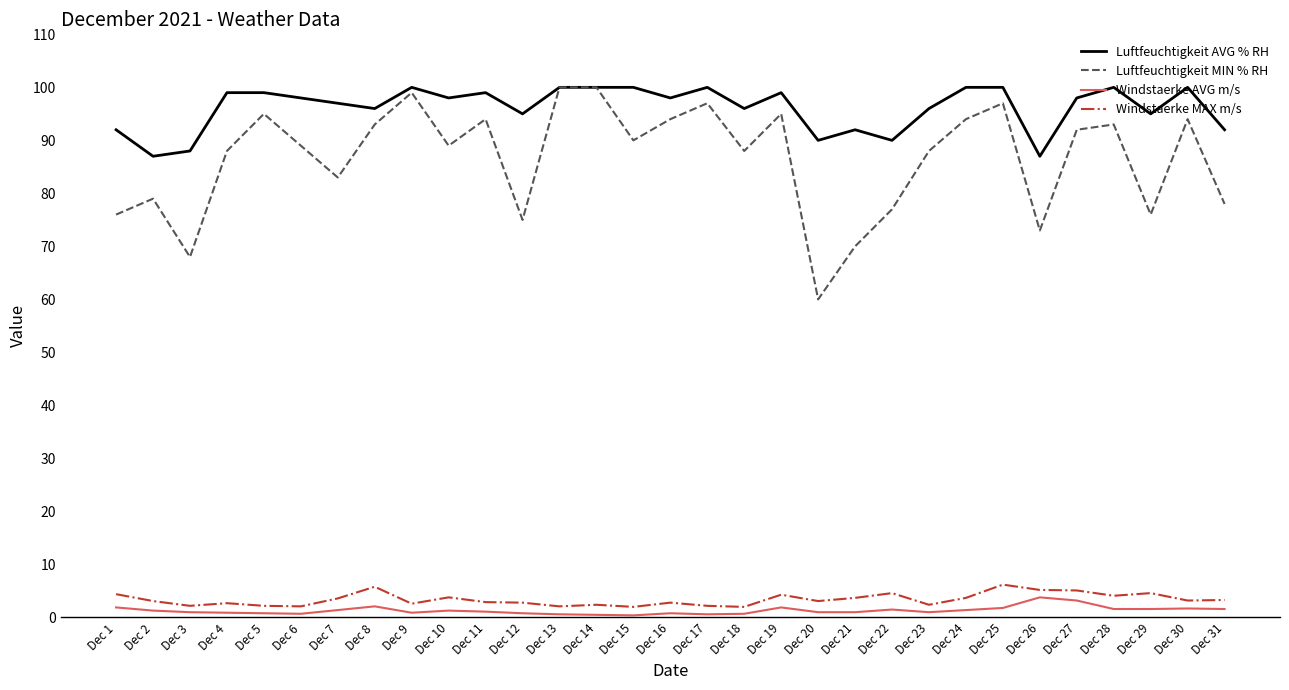

What is the sum of the Windstaerke AVG m/s values at Dec 6 and Dec 16?

1.5